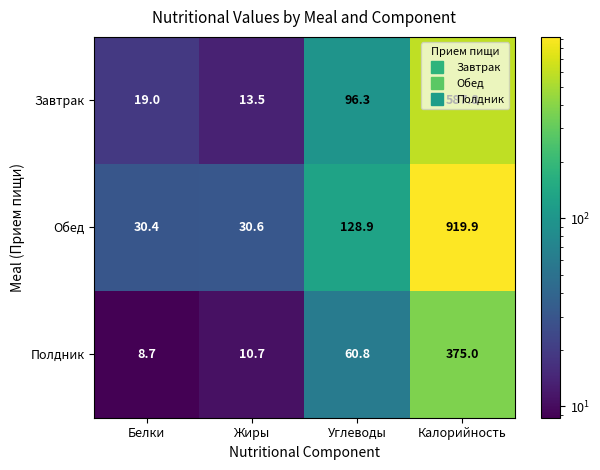

What is the spread (max minus min) of values at Углеводы?

68.1